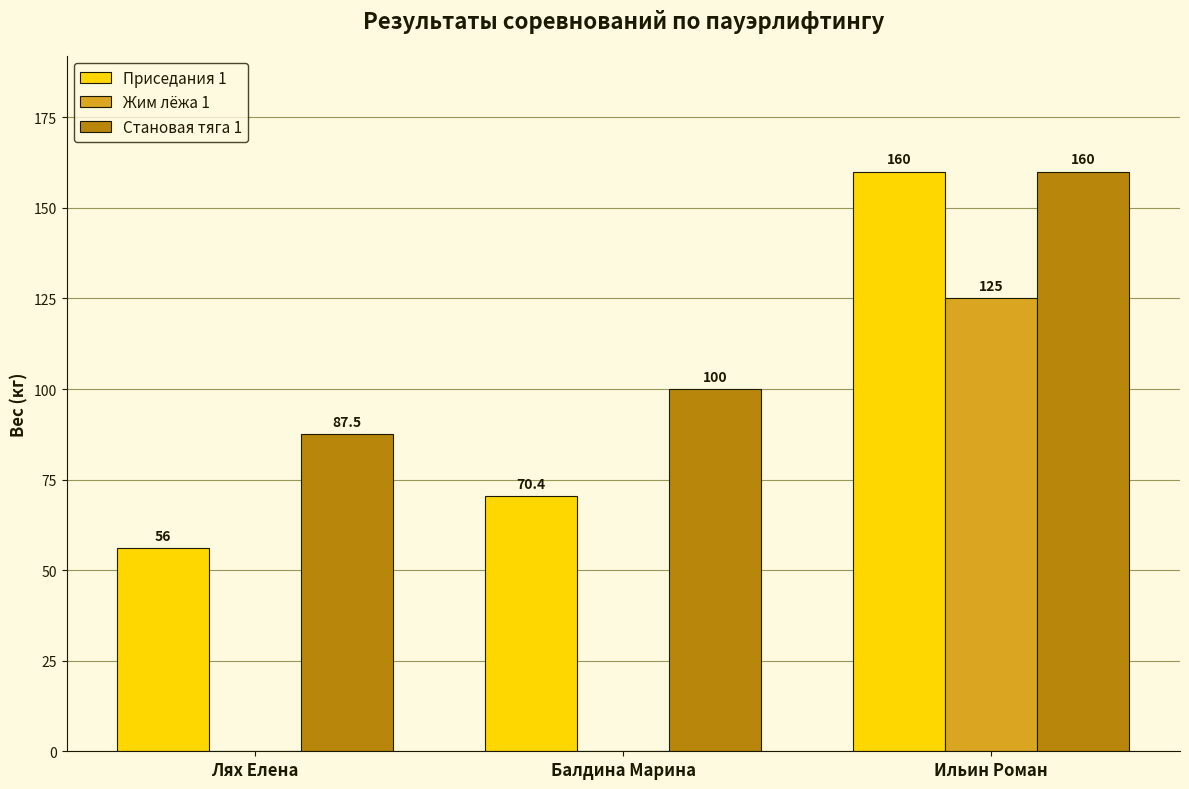

At which category is the sum across all series the highest?

Ильин Роман